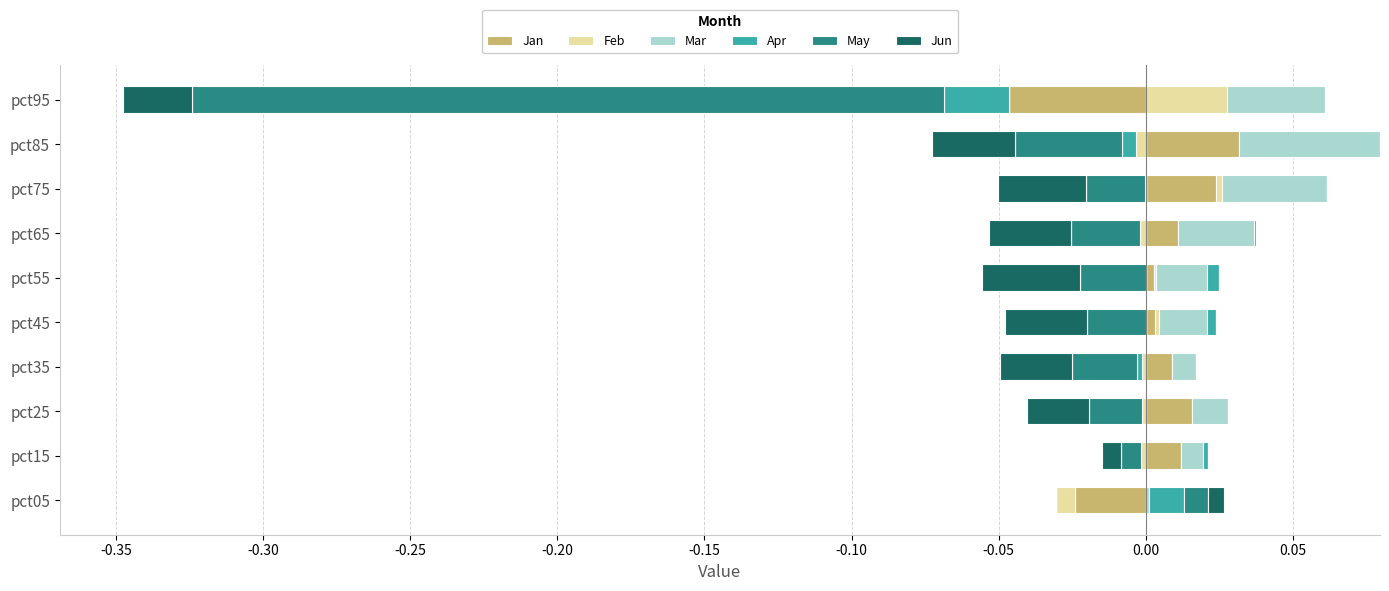

Between pct85 and pct95, which series saw the biggest shift?

Jan